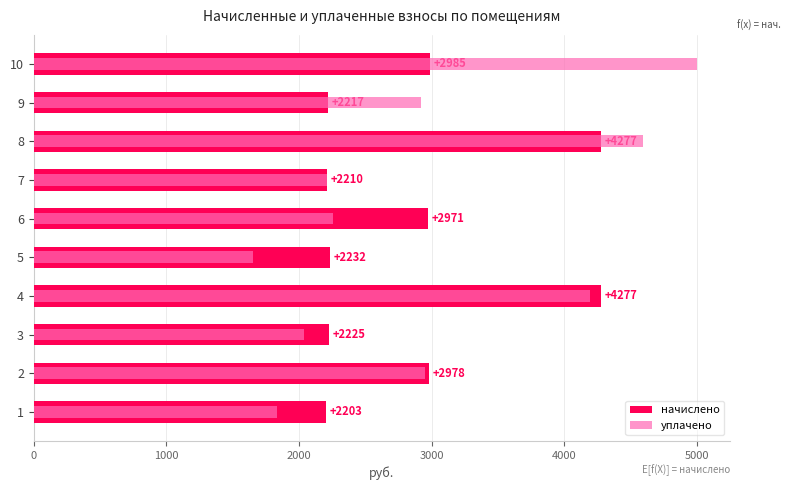

At how many categories does at least one series exceed 3876?

3